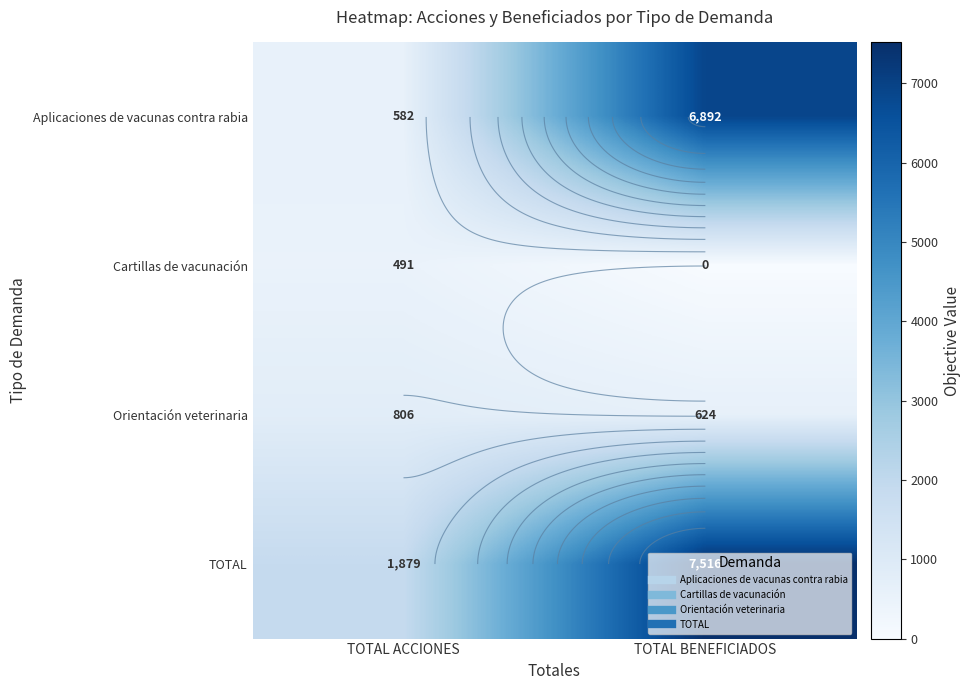

Which series has the widest spread of values?

Aplicaciones de vacunas contra rabia